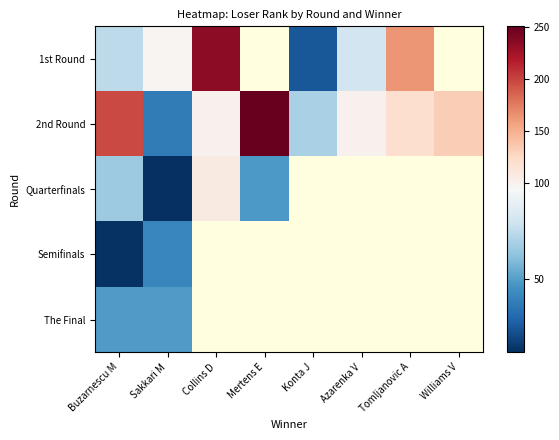

Rank the categories by The Final value from highest to lowest.

Buzarnescu M, Sakkari M, Collins D, Mertens E, Konta J, Azarenka V, Tomljanovic A, Williams V